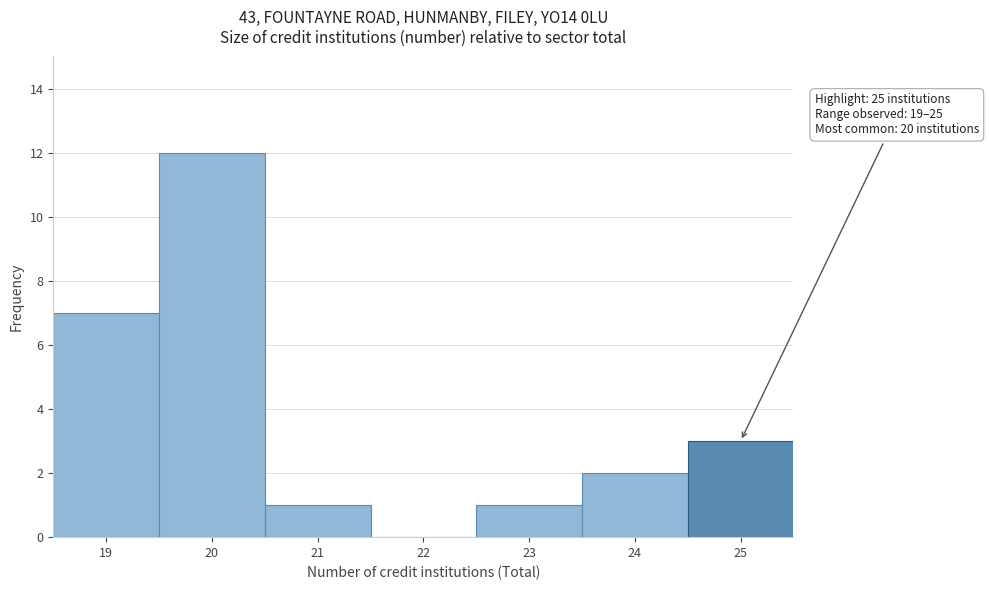

Reading left to right, transcribe all the data shown in this chart.

19=7	20=12	21=1	22=0	23=1	24=2	25=3